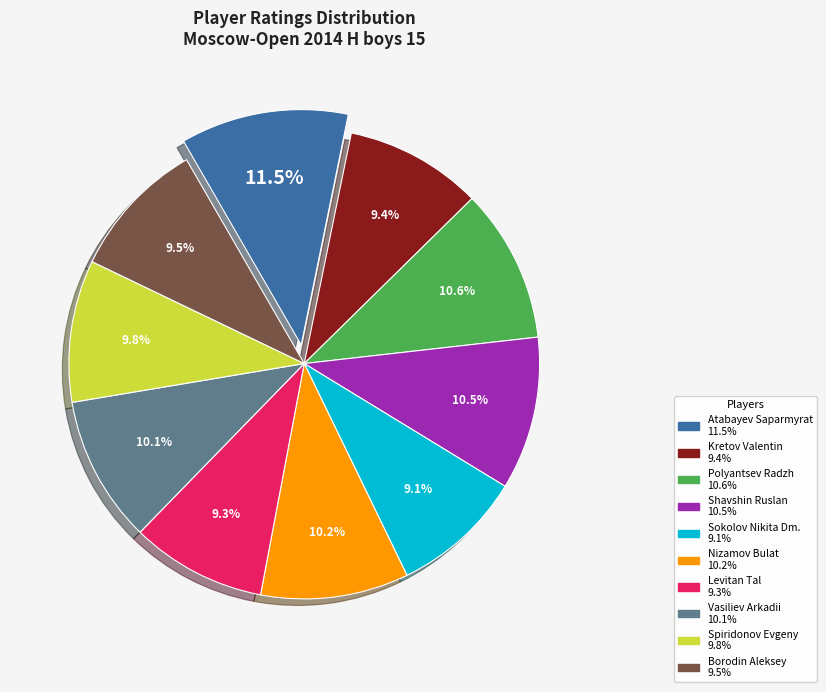

What is the ratio of the value at Spiridonov Evgeny to the value at Vasiliev Arkadii?

1.0